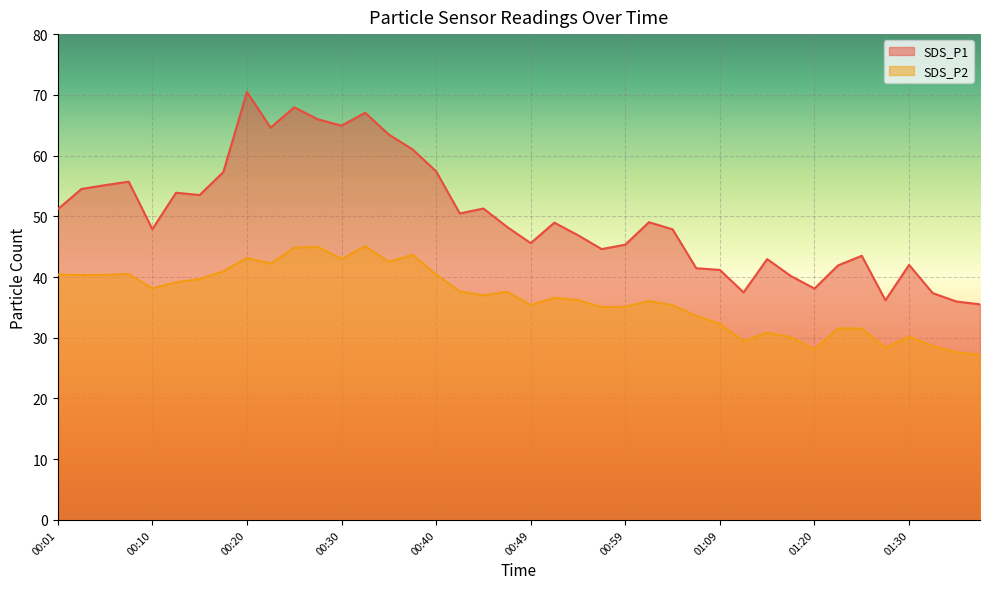

At which category is the sum across all series the highest?

00:20